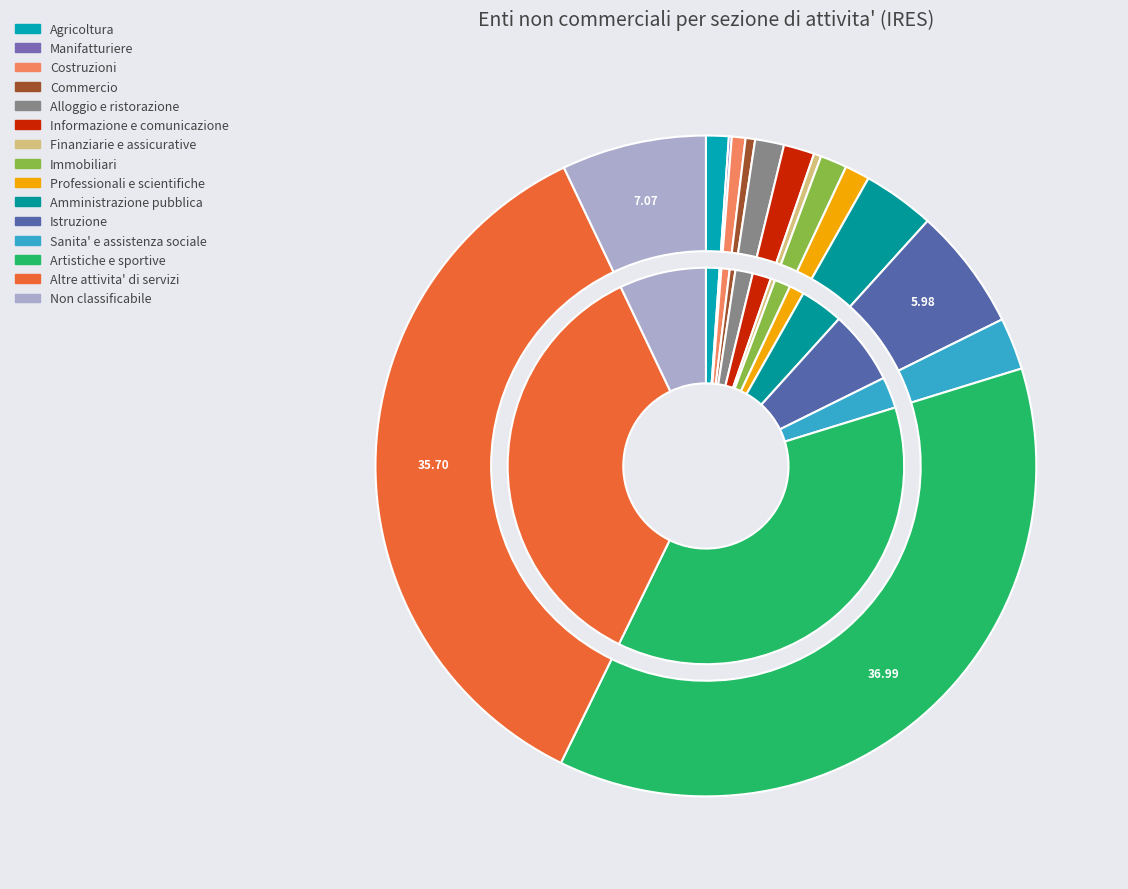

How many slices are in this pie chart?

15